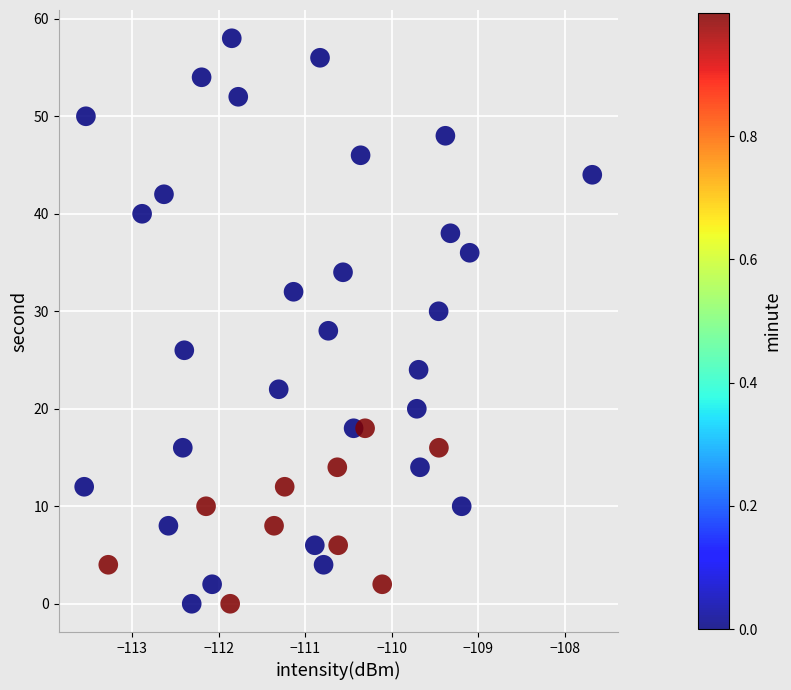

What is the range of Y values (max minus min)?

58